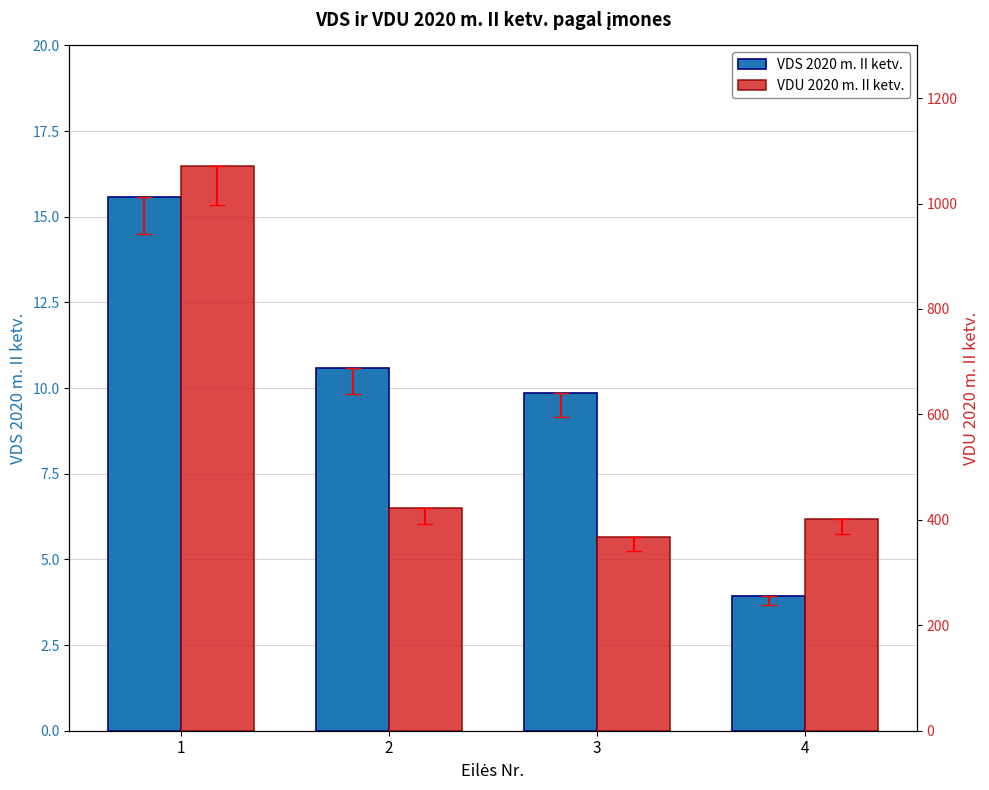

Reading right to left, list all the values displayed in this chart.

VDS 2020 m. II ketv.: 4=3.9	3=9.8	2=10.6	1=15.6
VDU 2020 m. II ketv.: 4=402.1	3=367.4	2=422.1	1=1071.7